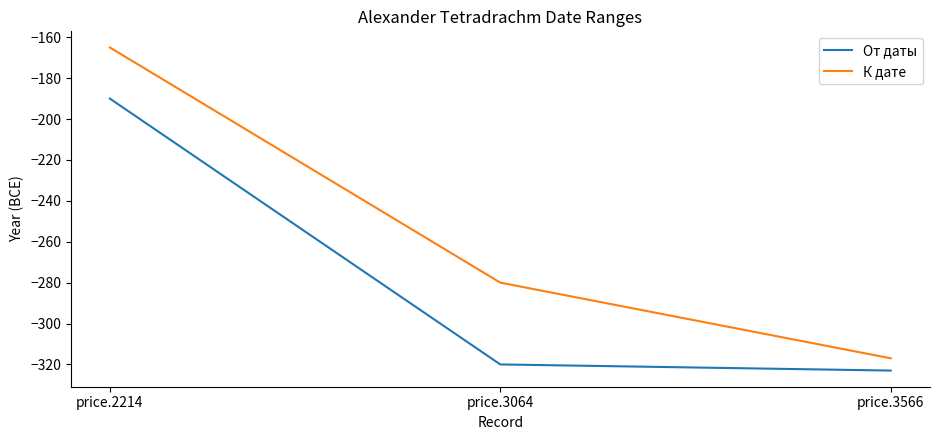

Where is К дате nearest to the value -241?

price.3064